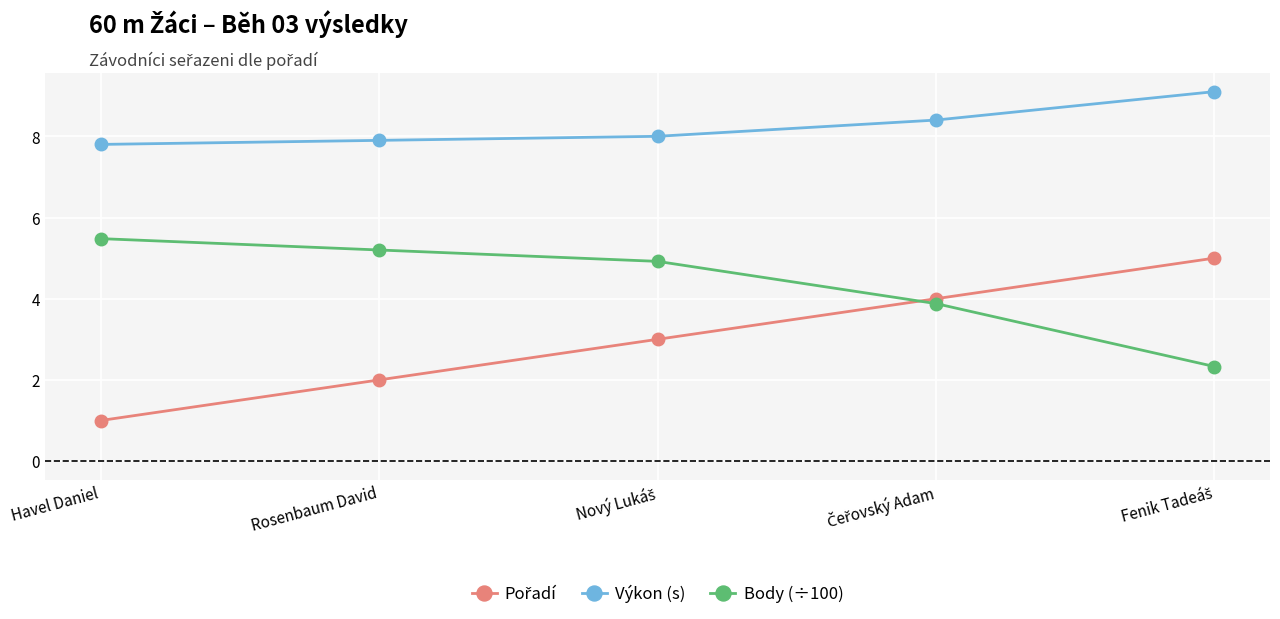

What is the label of the 1st point from the left?

Havel Daniel